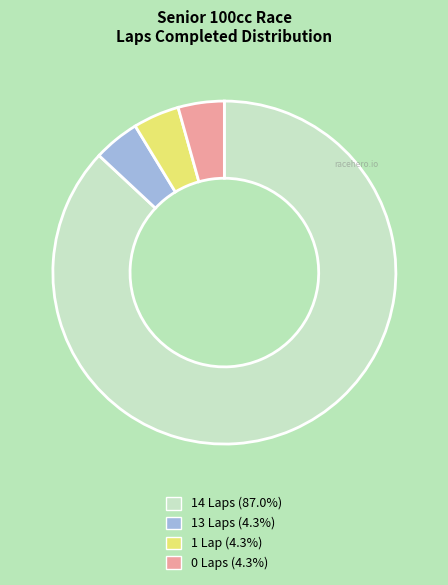

Is there a majority slice in this chart?

Yes